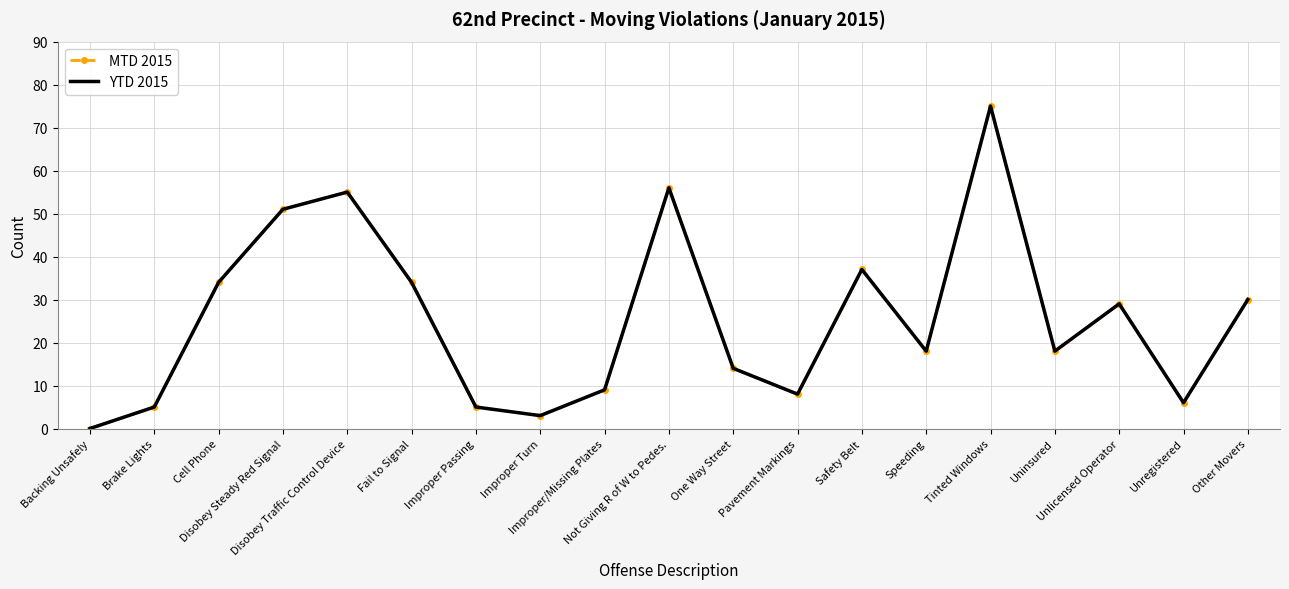

Where does the YTD 2015 series first go above 18?

Cell Phone